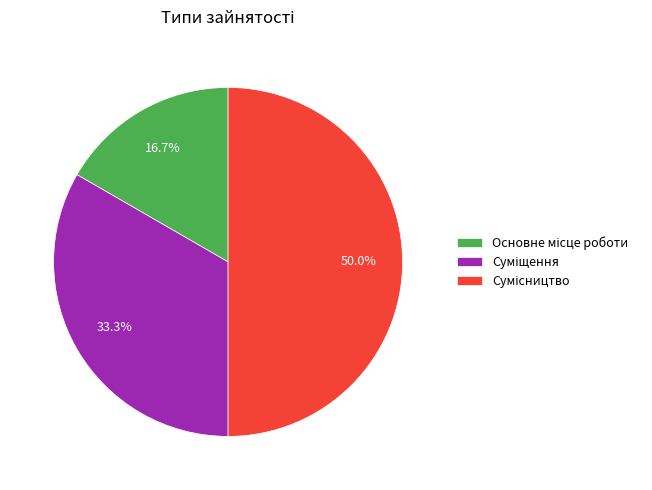

The Основне місце роботи slice represents 17% of the pie. True or false?

True